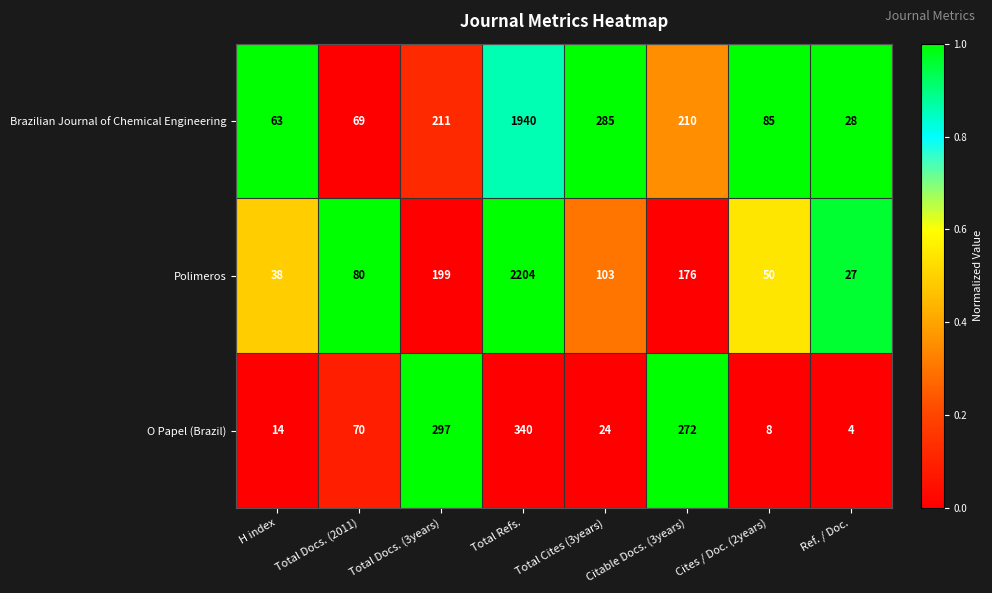

At which category is the sum across all series the highest?

Total Refs.